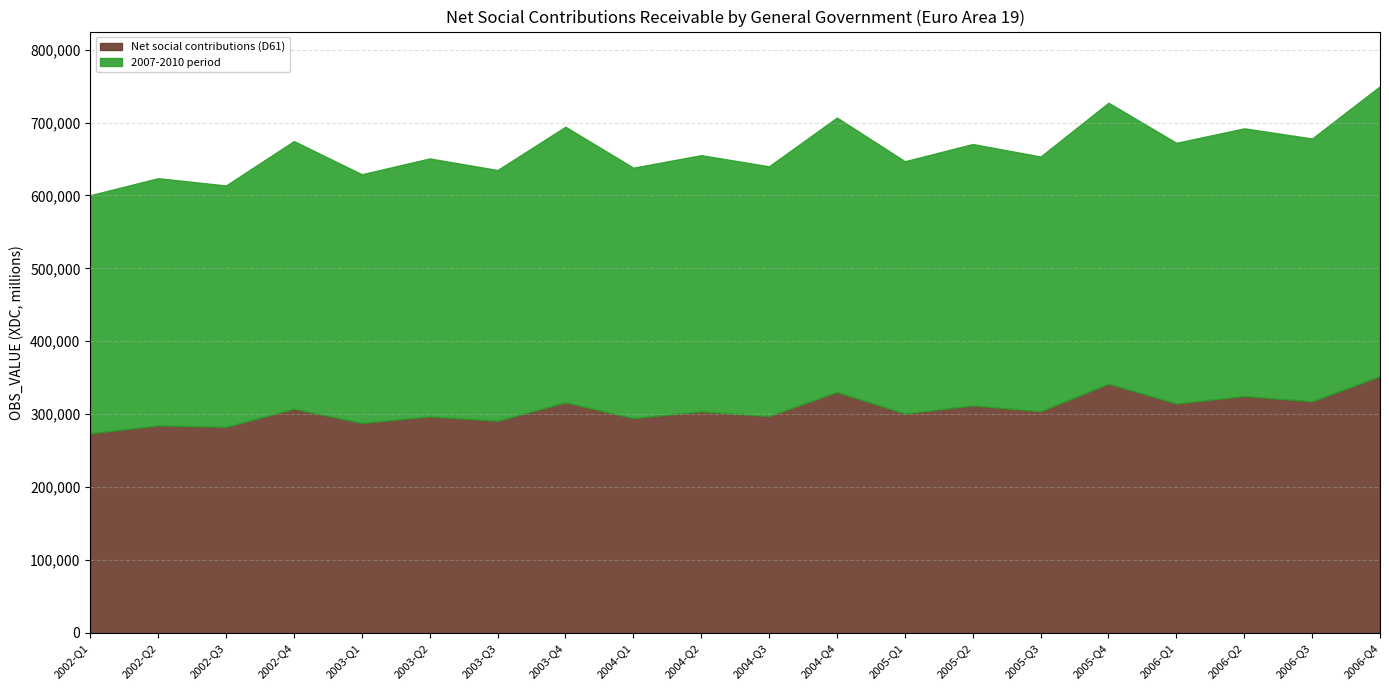

Which series has the largest range (max minus min)?

Net social contributions (D61)